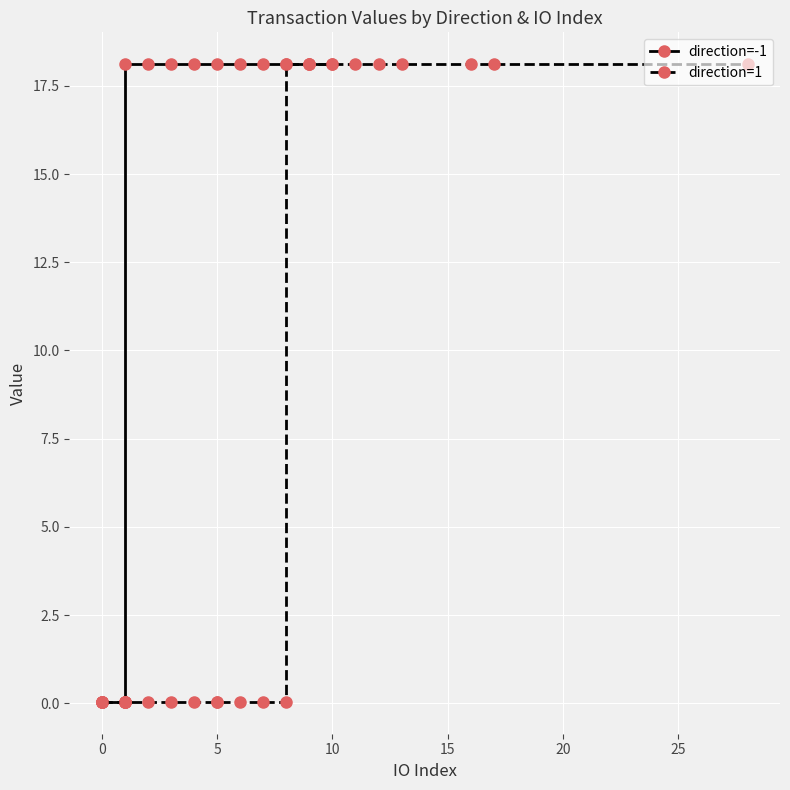

Is this an area chart (filled region under the line)?

No